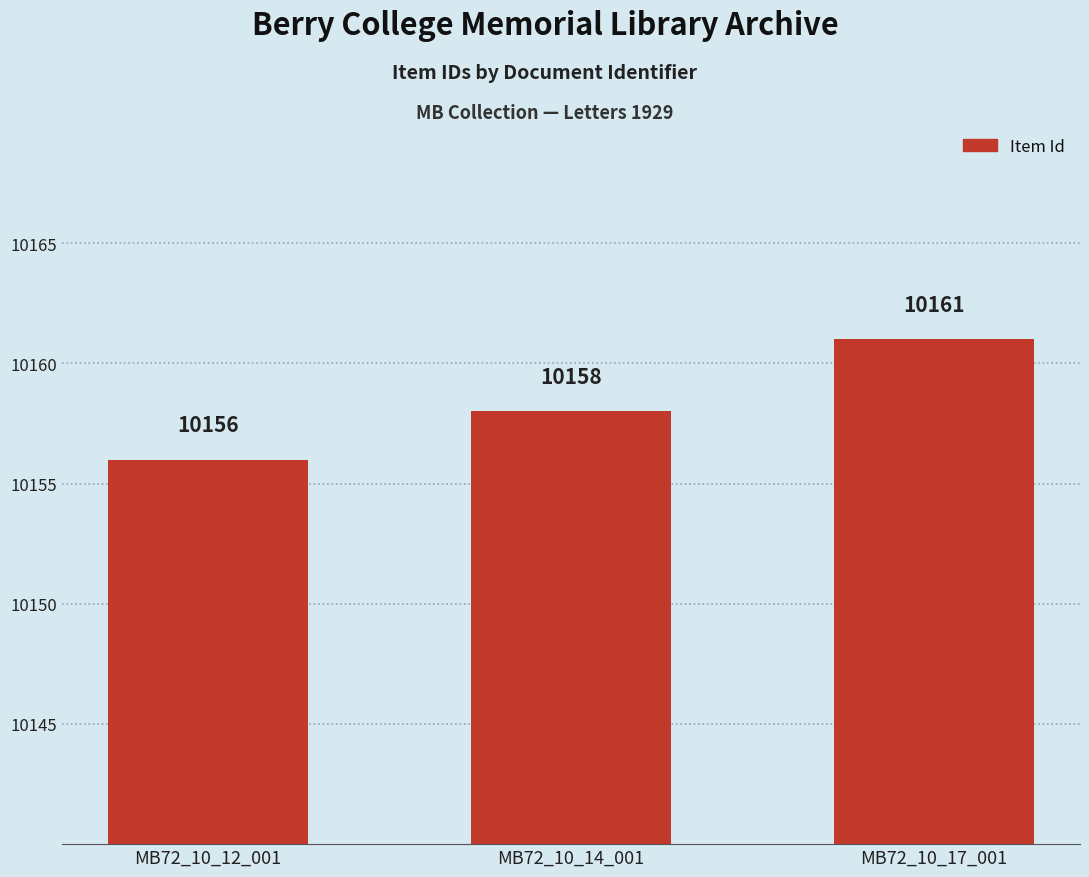

Is it true that the value at MB72_10_14_001 is 15633?

False